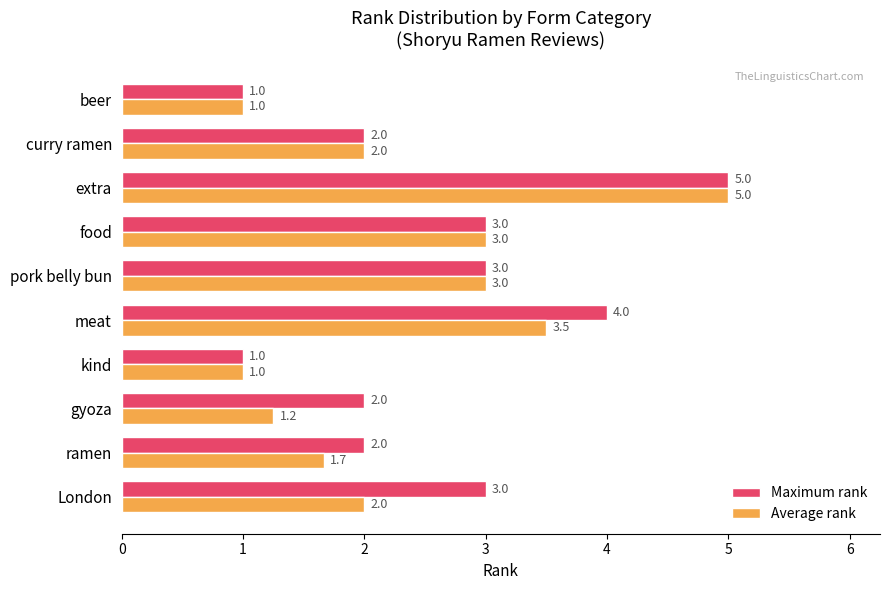

Read the Average rank value at kind.

1.0